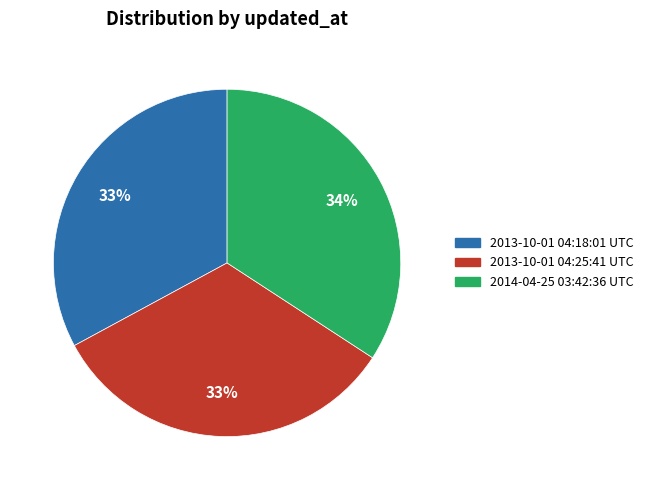

Is the sum of 2013-10-01 04:25:41 UTC and 2013-10-01 04:18:01 UTC greater than half?

Yes